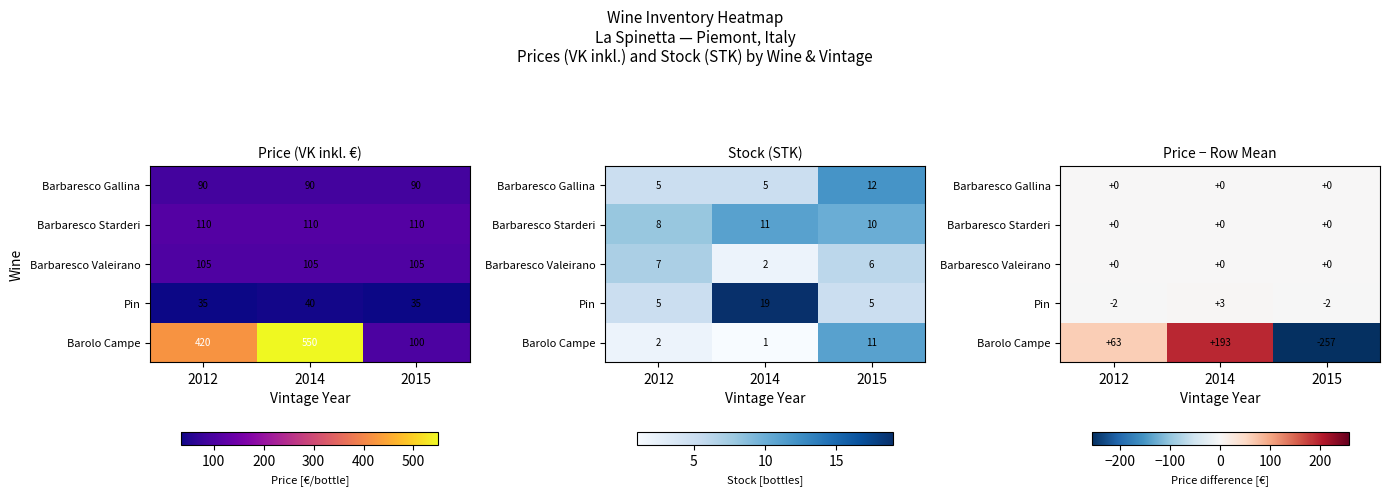

Which category has the lowest value in the Barbaresco Starderi series?

2012